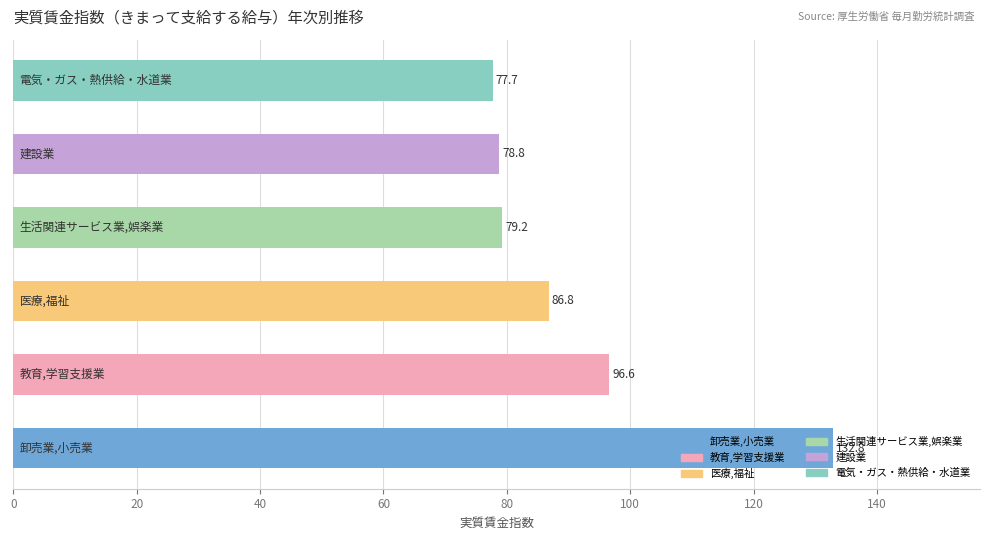

What is the greatest value displayed?

132.8